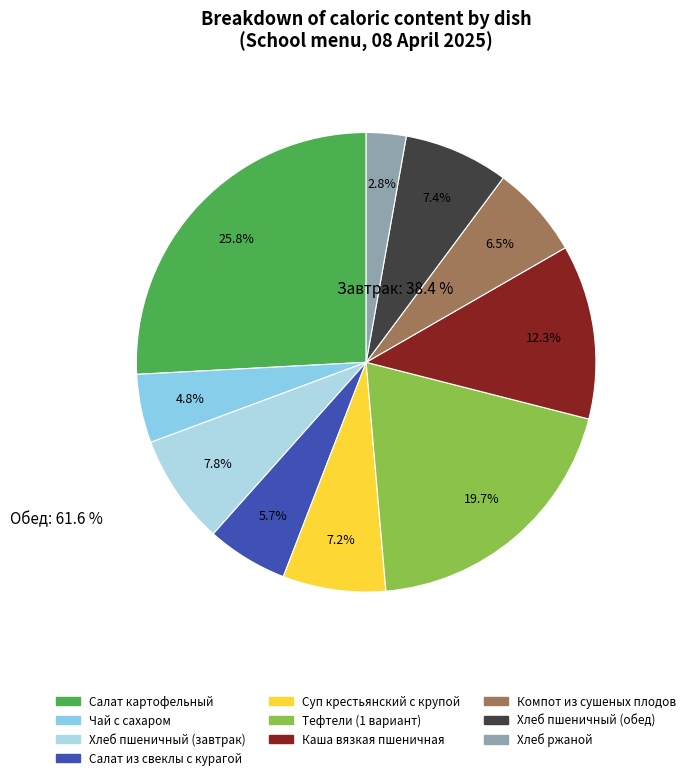

Combined, do Салат из свеклы с курагой and Компот из сушеных плодов account for over 50%?

No